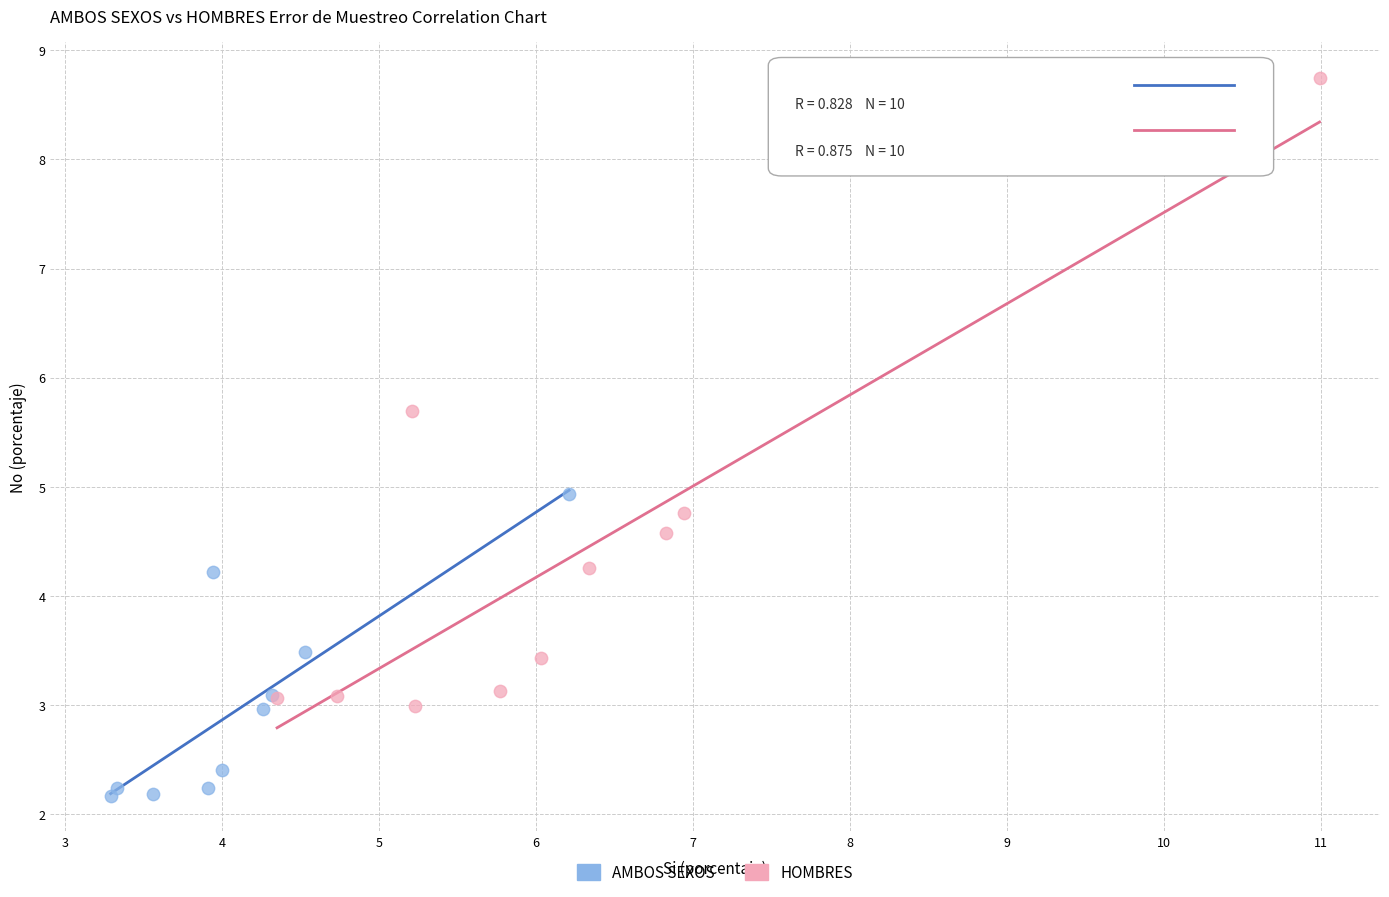

What are all the series names shown in the legend?

AMBOS SEXOS, HOMBRES